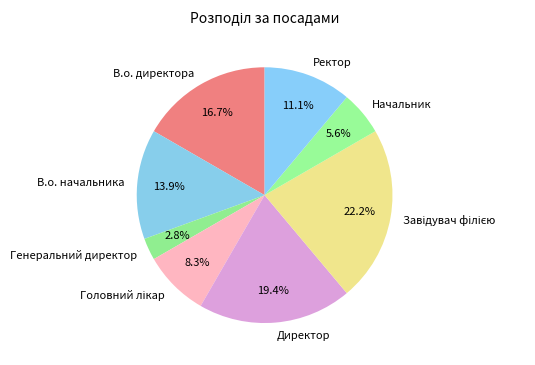

To the nearest percent, what percentage of the pie is Ректор?

11%